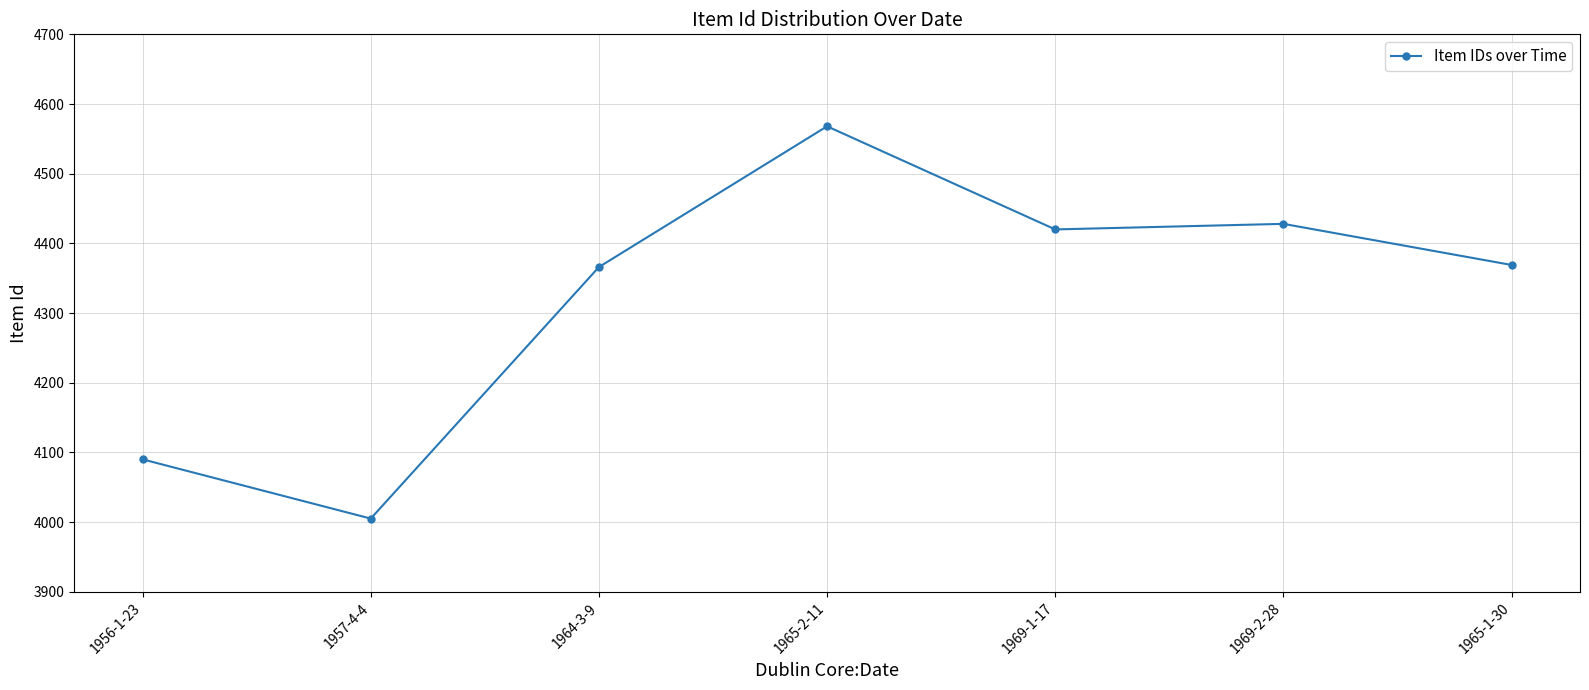

Which category has the highest value across all series?

1965-2-11